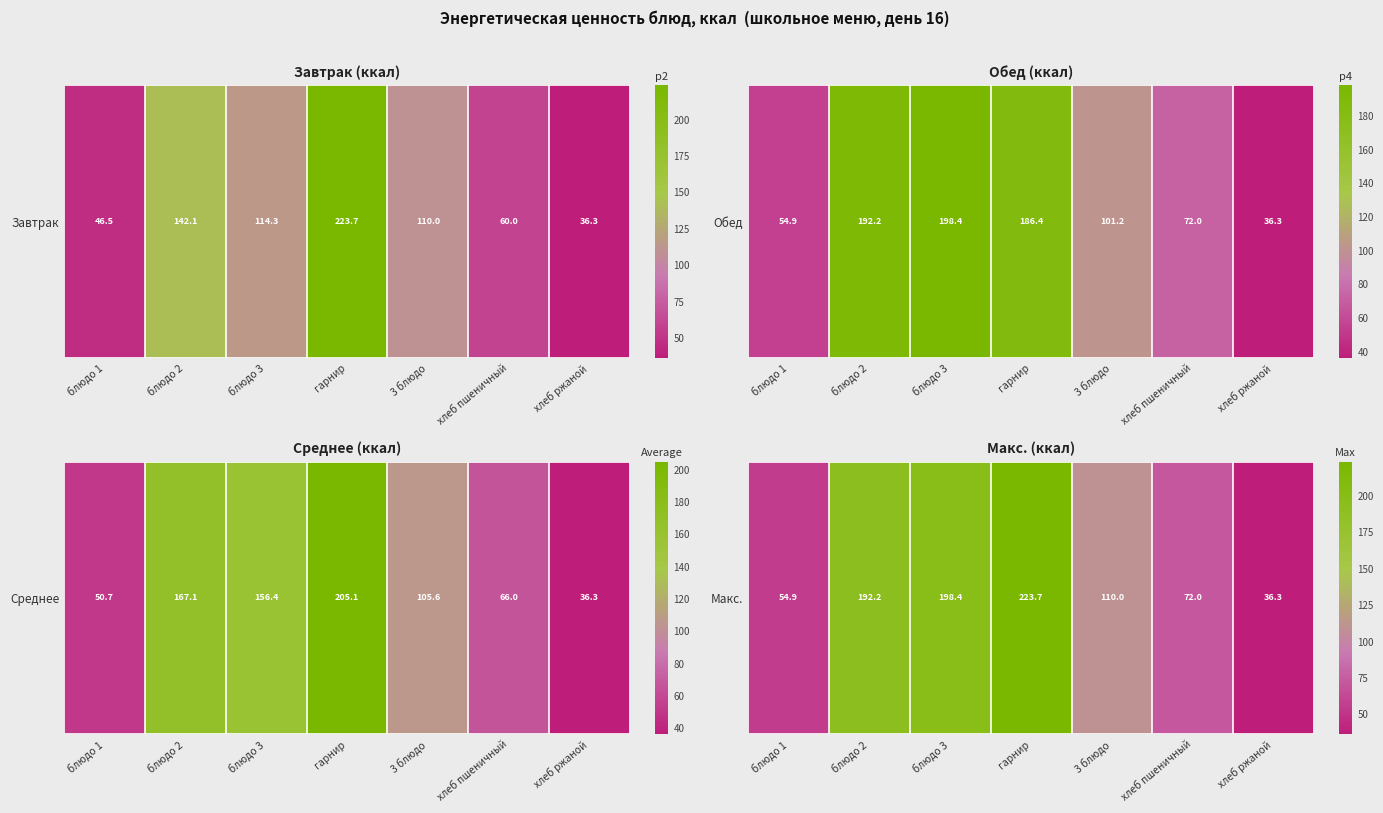

Is it true that the value at гарнир is 223.7?

True